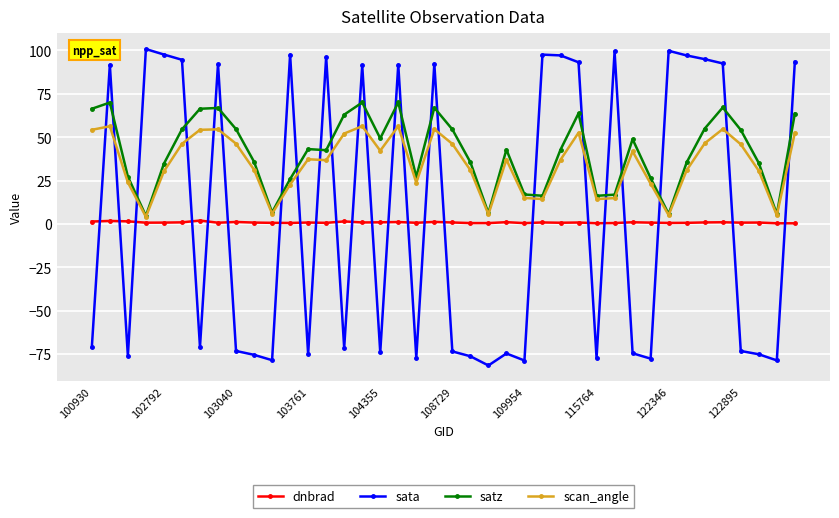

After their last crossing, which series has the higher values: sata or scan_angle?

sata